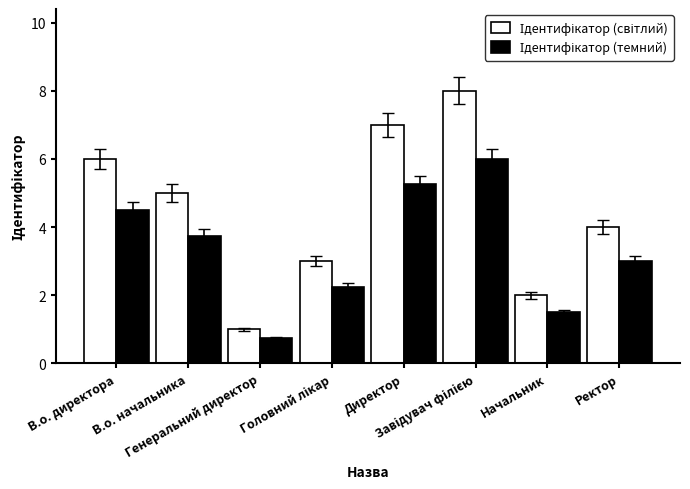

The value of Ідентифікатор (світлий) at Ректор is 4.0. True or false?

True